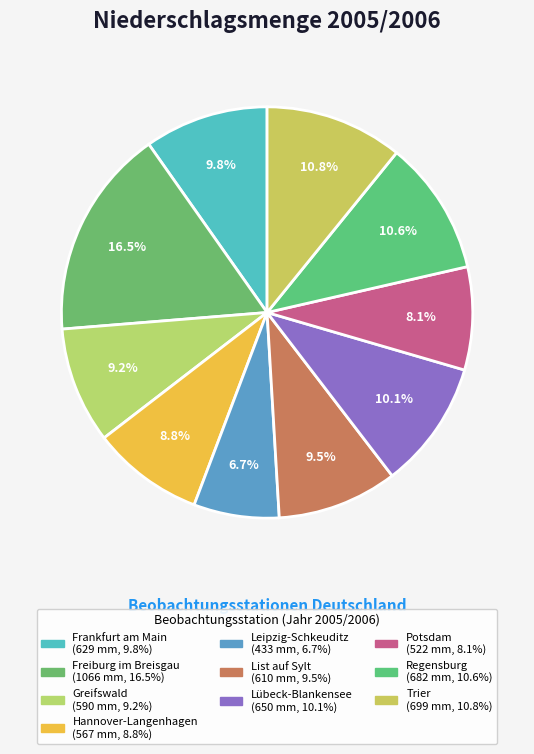

The Leipzig-Schkeuditz slice represents 1% of the pie. True or false?

False